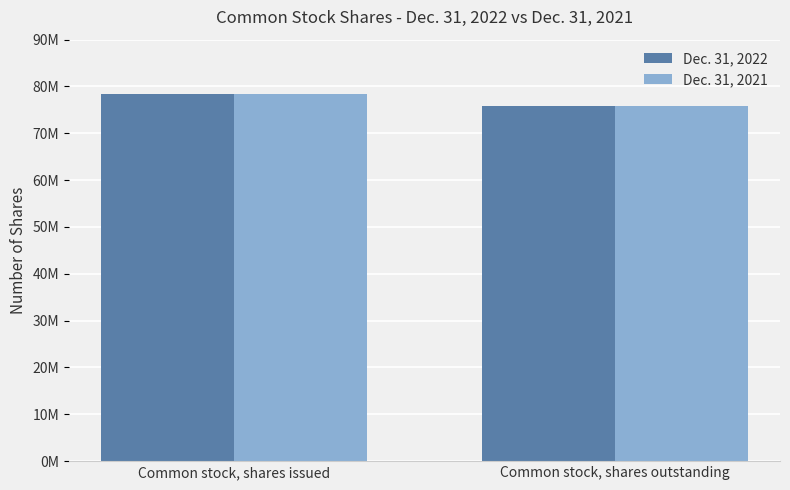

What are all the series names shown in the legend?

Dec. 31, 2022, Dec. 31, 2021